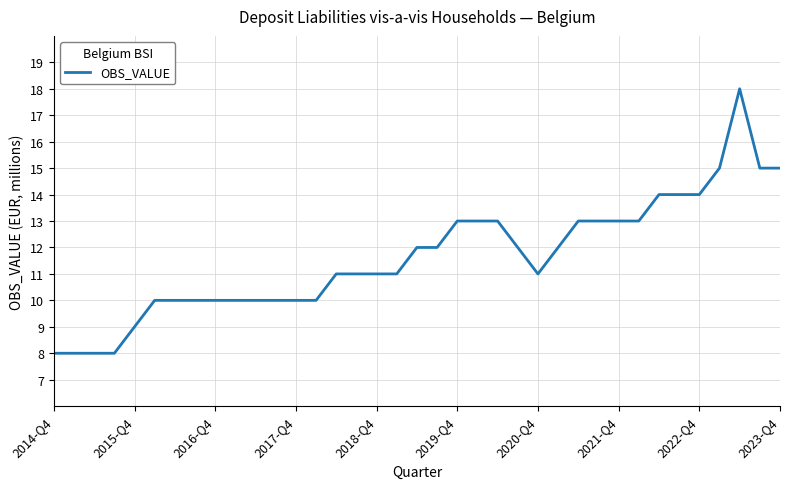

What is the sum of all values?

430